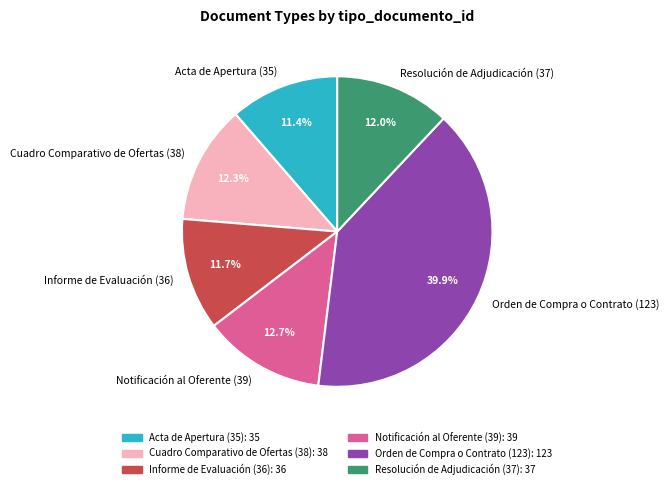

What is the ratio of the value at Notificación al Oferente (39) to the value at Resolución de Adjudicación (37)?

1.1